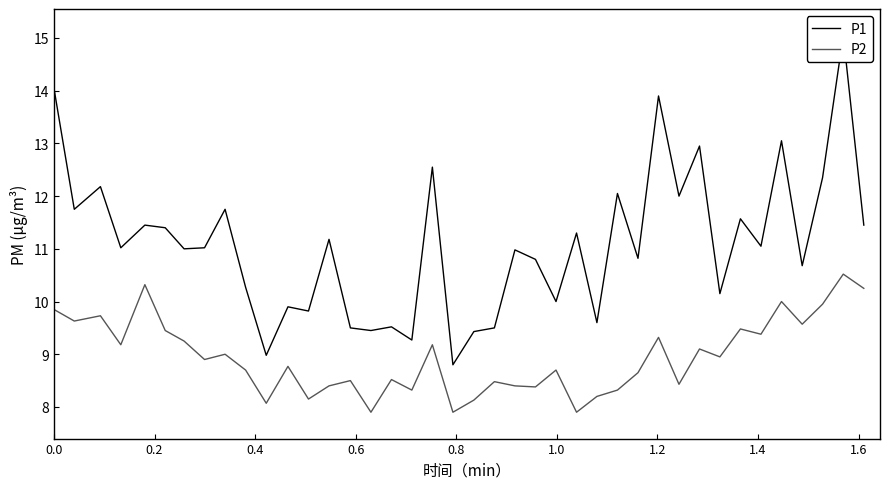

What is the maximum value for P2?

10.5